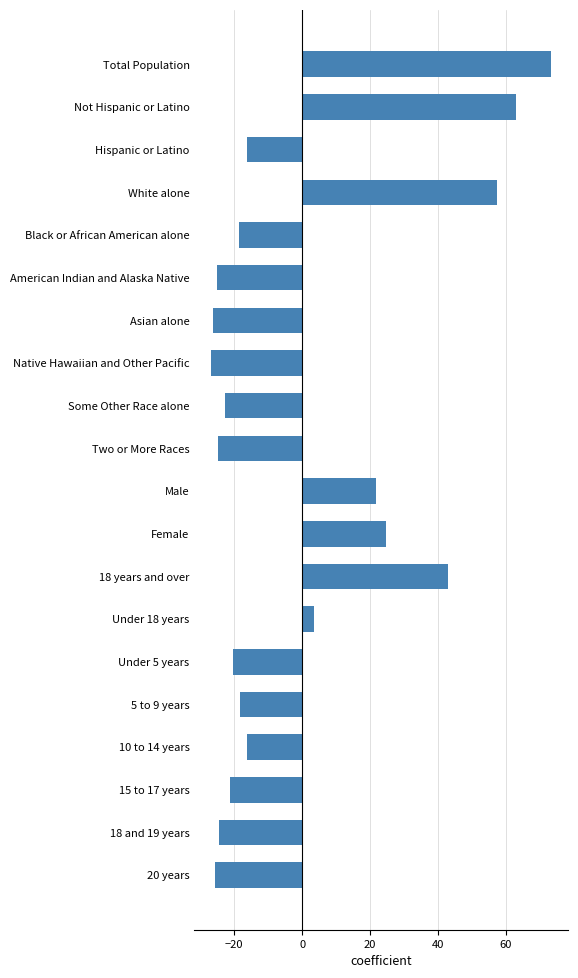

What is the maximum value shown in the chart?

73.3